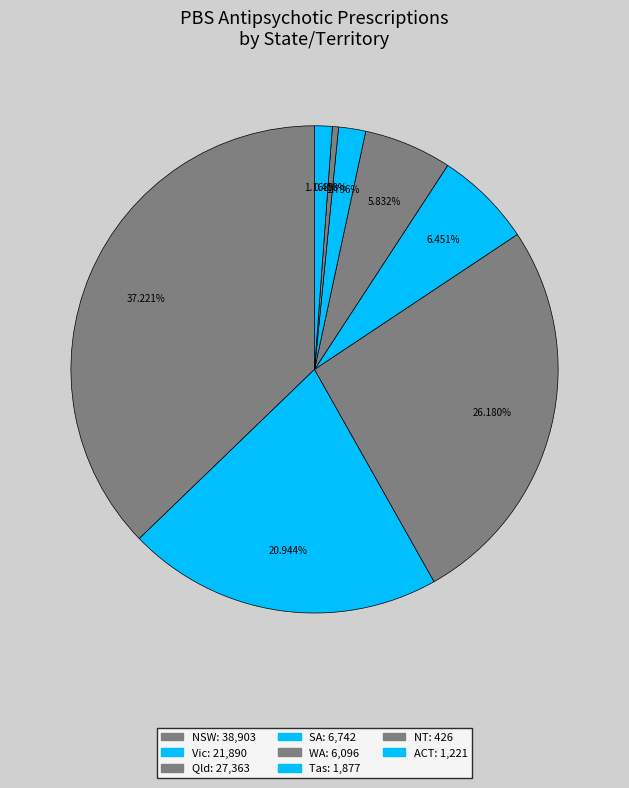

Rank the categories by value from lowest to highest.

NT, ACT, Tas, WA, SA, Vic, Qld, NSW